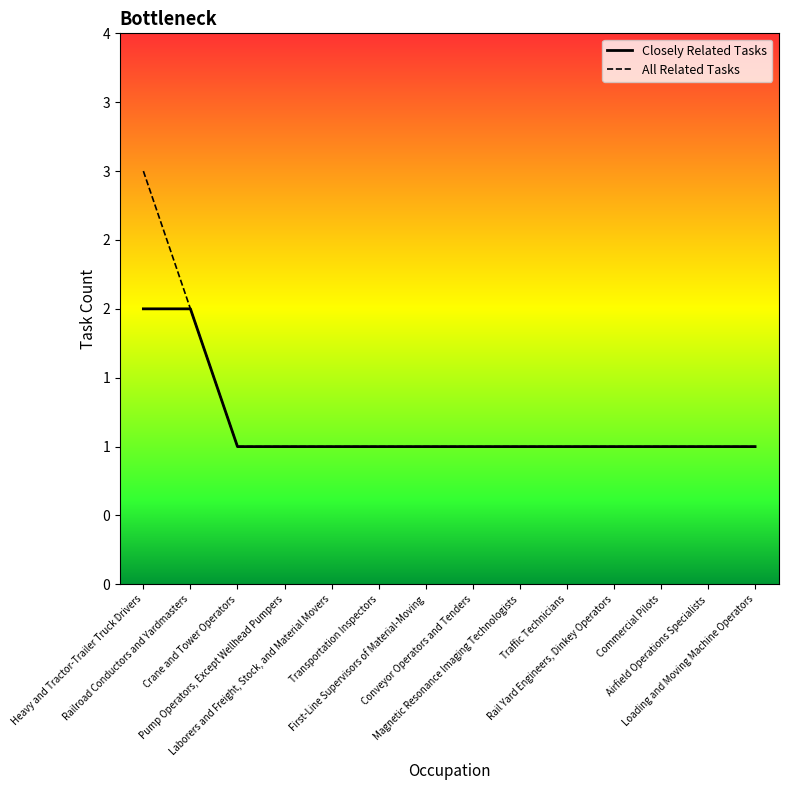

Does the chart display data point markers on the line(s)?

No